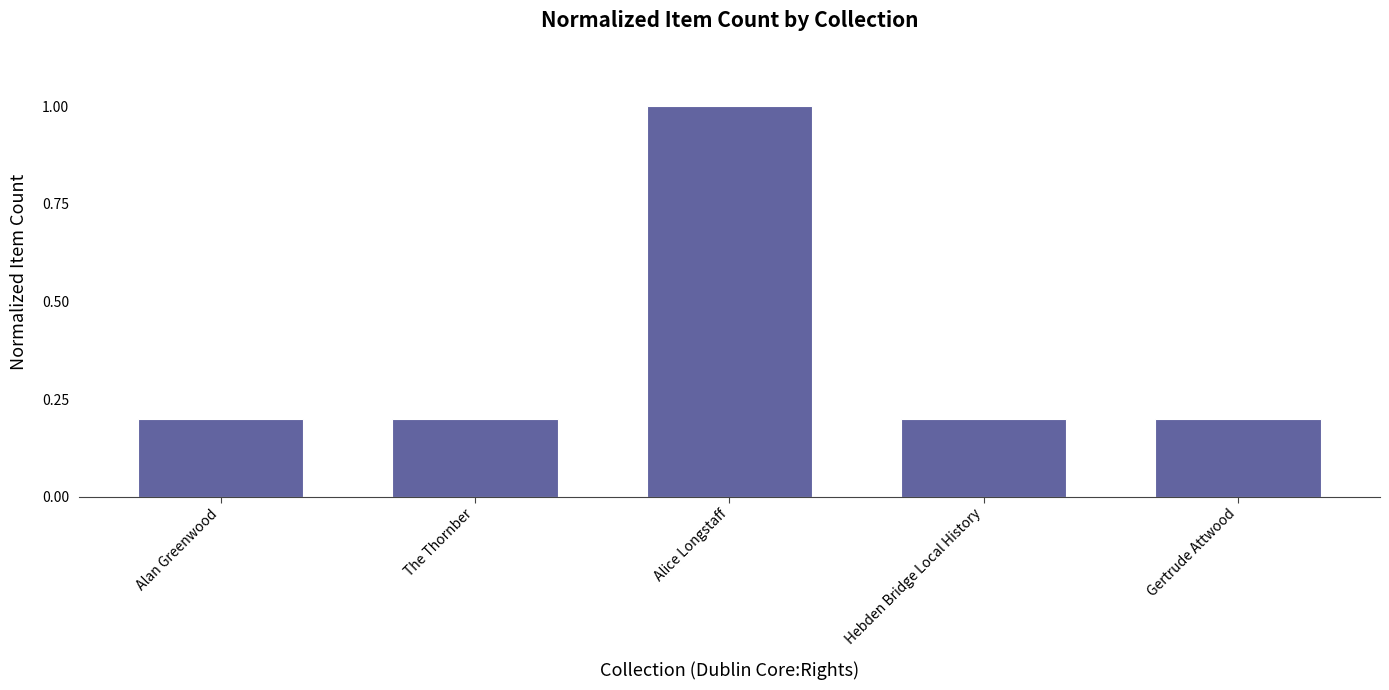

What is the value of the 3rd bar from the left?

1.0